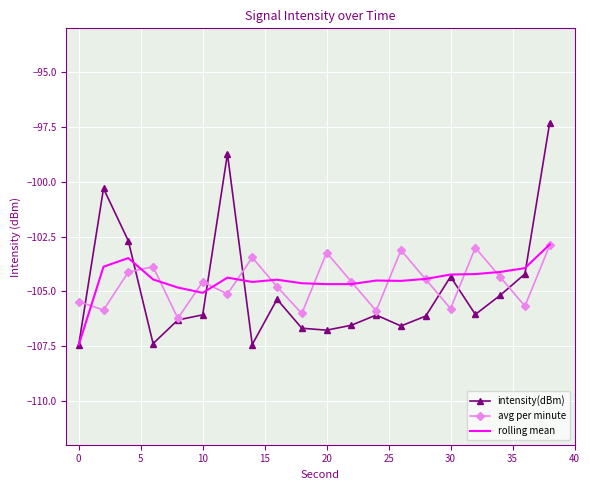

Which series has the widest spread of values?

intensity(dBm)